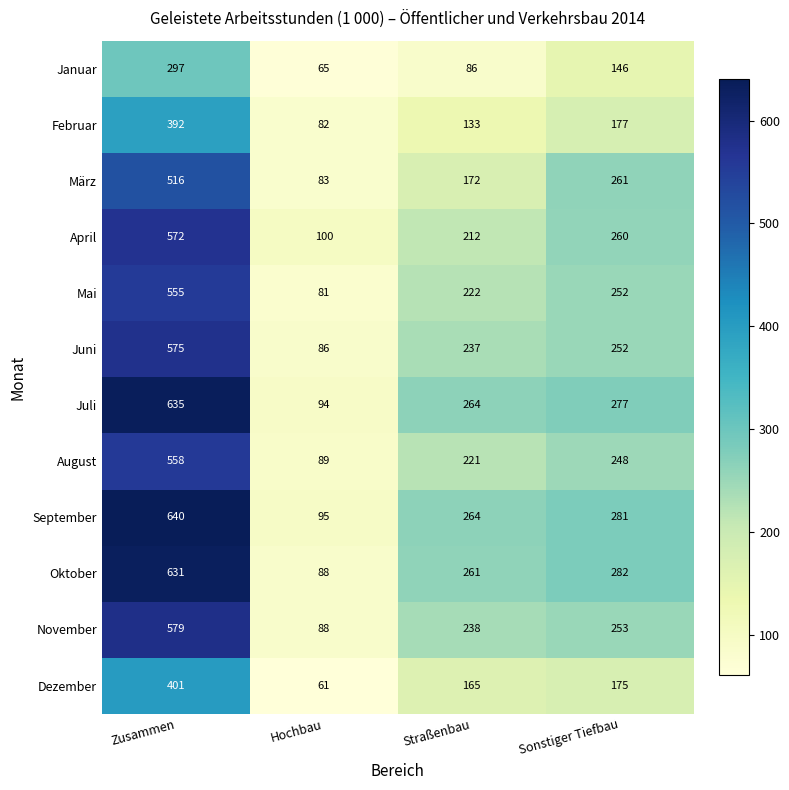

List the series in order of their peak value, lowest first.

Januar, Februar, Dezember, März, Mai, August, April, Juni, November, Oktober, Juli, September